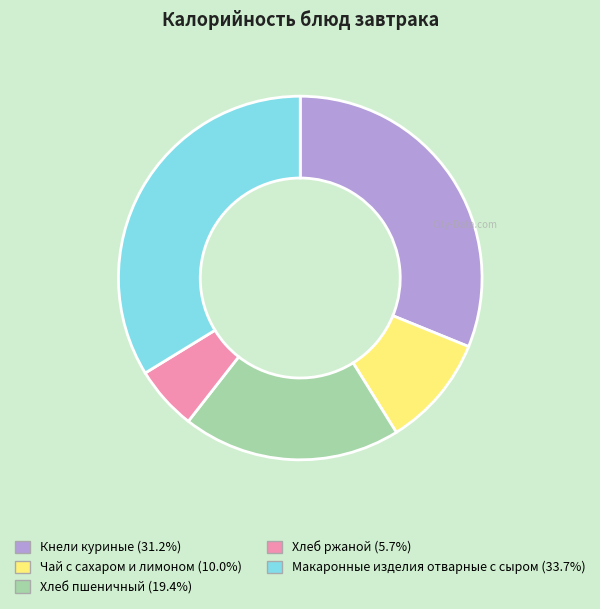

The Кнели куриные slice represents 38% of the pie. True or false?

False